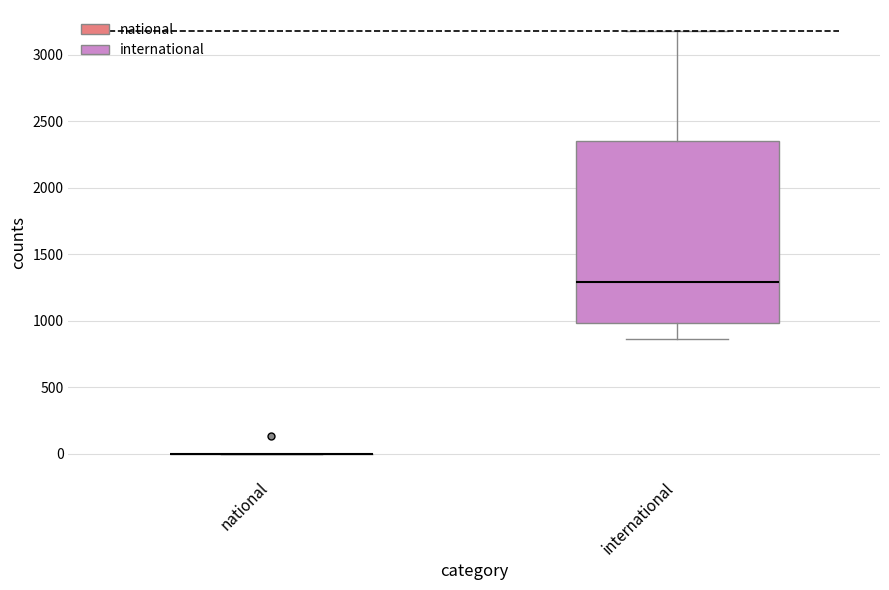

Reading left to right, read every box against the y-axis: the position of its median line, the range the box covers, and the ends of its whiskers. The values are not printed on the chart, so give them approximately, as read against the axis.

national: box collapsed to a line at 0, whiskers 0 to 0
international: median 1300, box 1000 to 2350, whiskers 850 to 3200